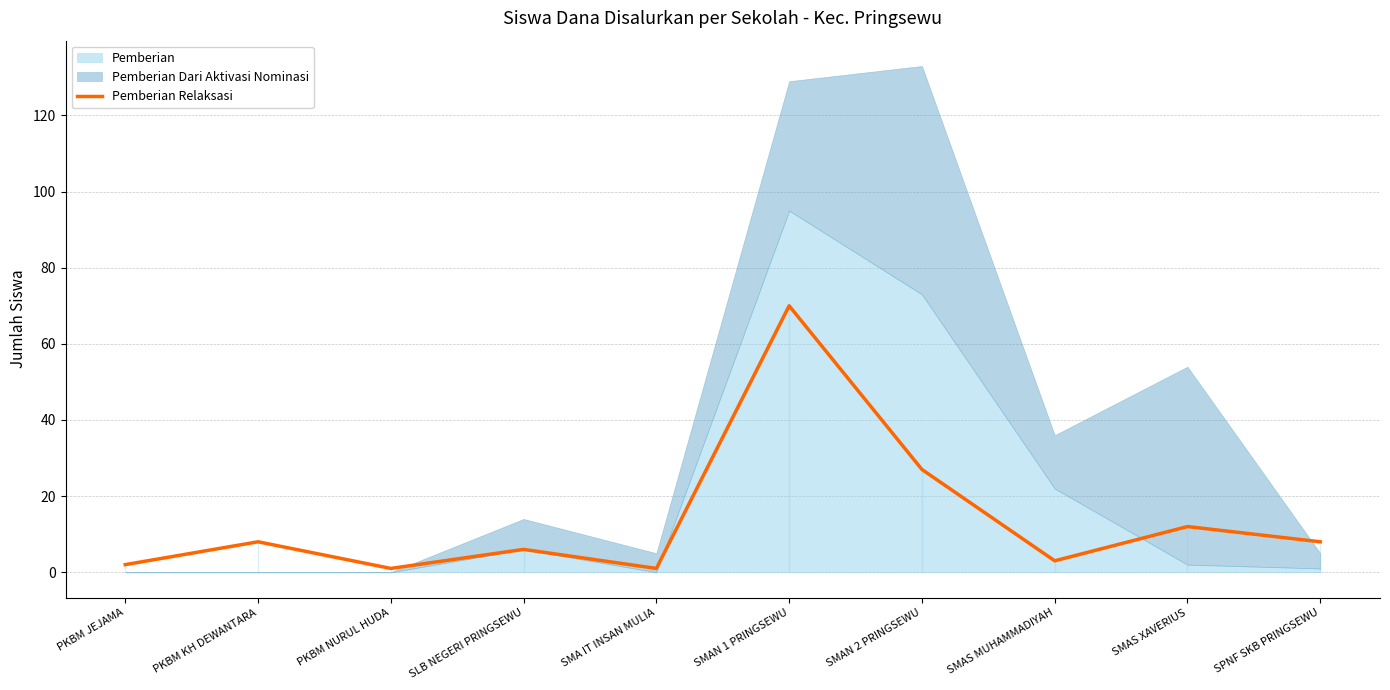

What is the smallest value displayed?

1